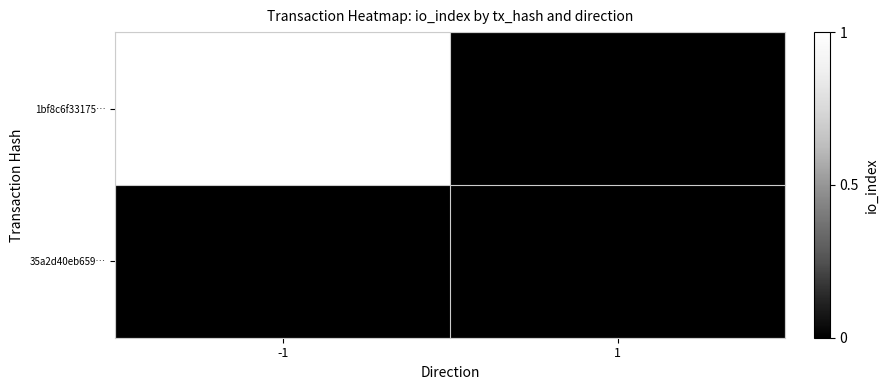

Which category has the highest value across all series?

-1